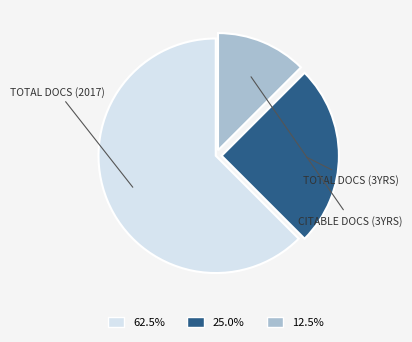

What is the majority slice?

Total Docs. (2017)